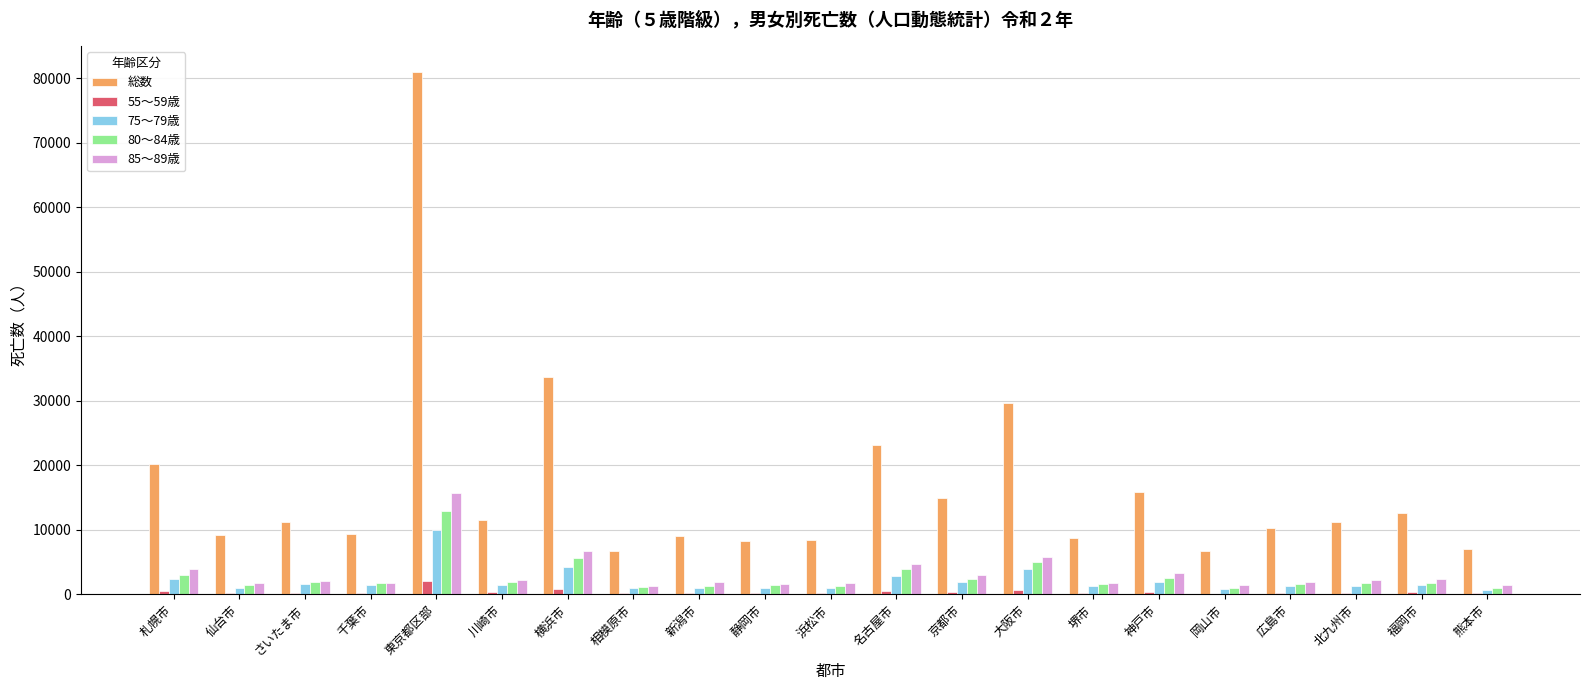

Which series has the largest total across all categories?

総数